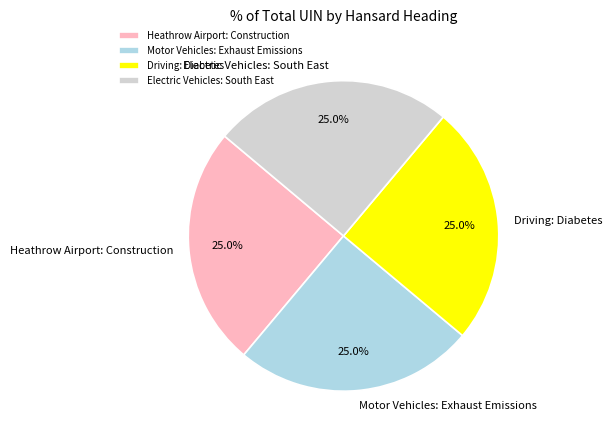

To the nearest percent, what is the average slice percentage?

25%